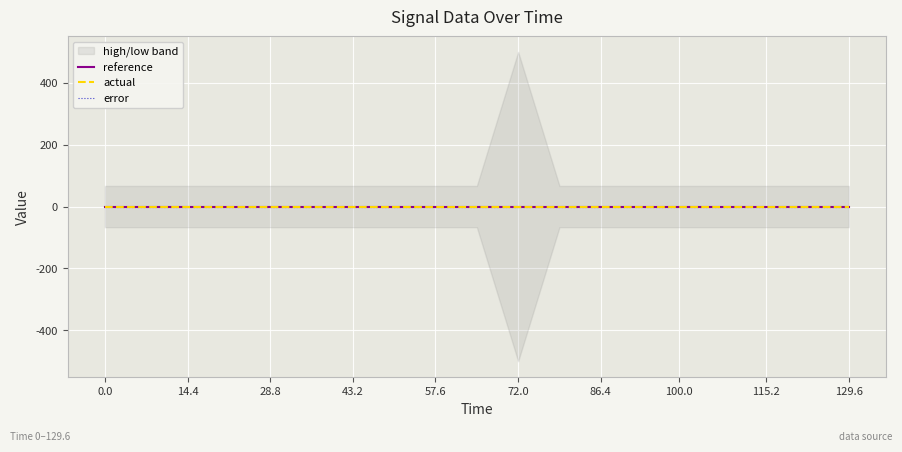

True or false: reference and actual cross at least once.

False